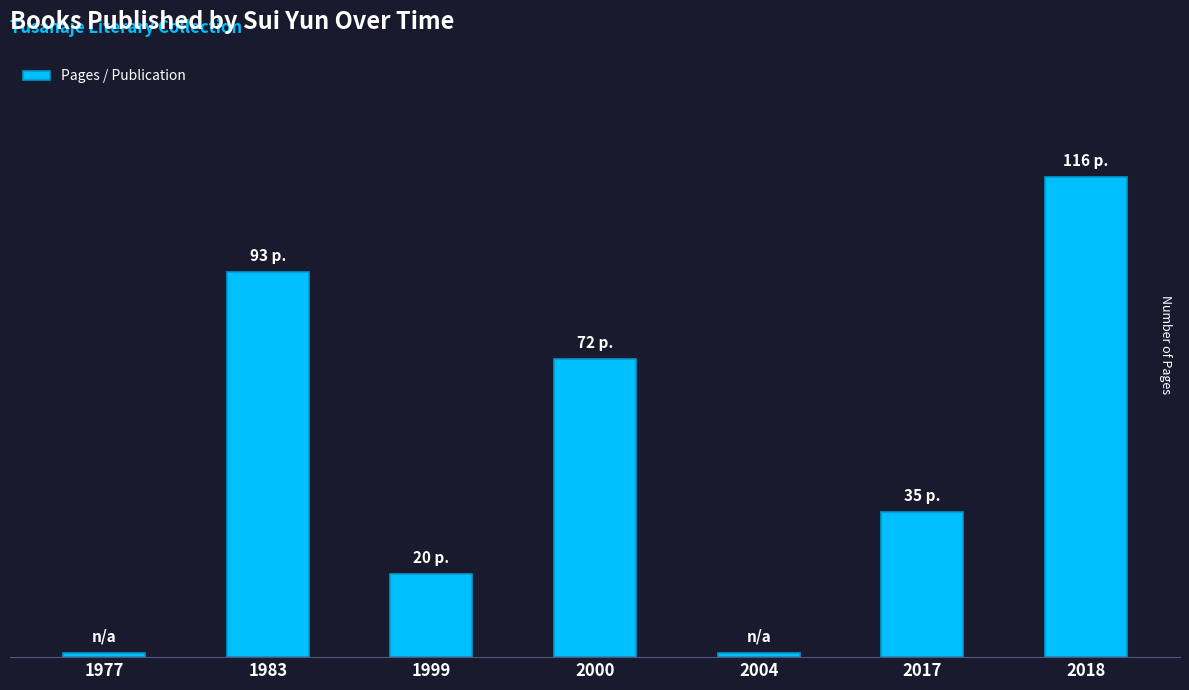

Reading left to right, transcribe all the data shown in this chart.

1	93	20	72	1	35	116